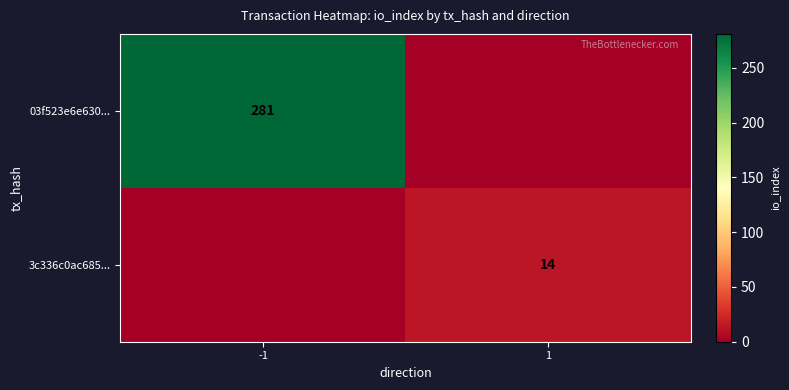

The value of 03f523e6e630... at -1 is 373. True or false?

False